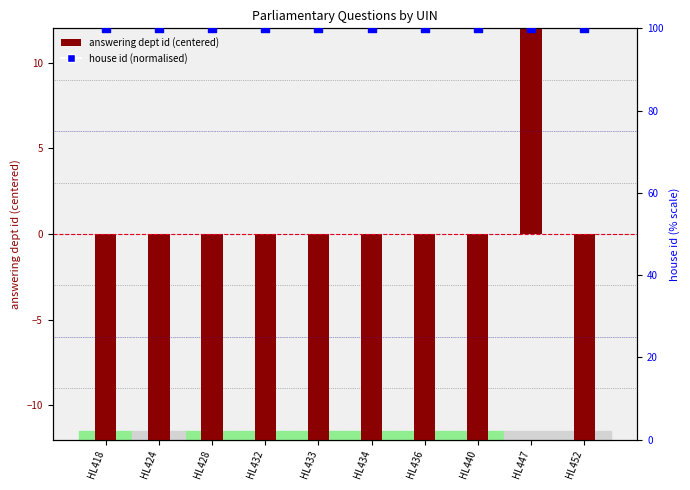

At how many categories does at least one series exceed 32?

10